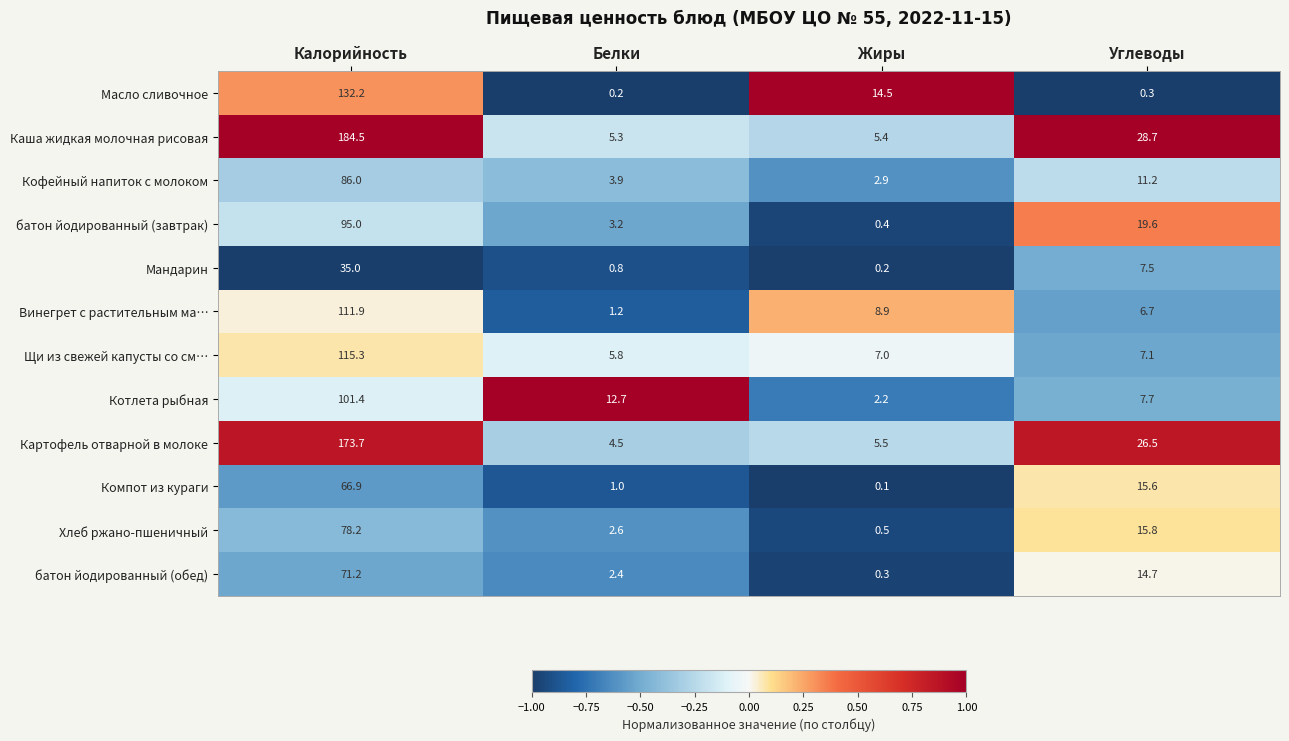

At which label does Каша жидкая молочная рисовая first exceed 28?

Калорийность